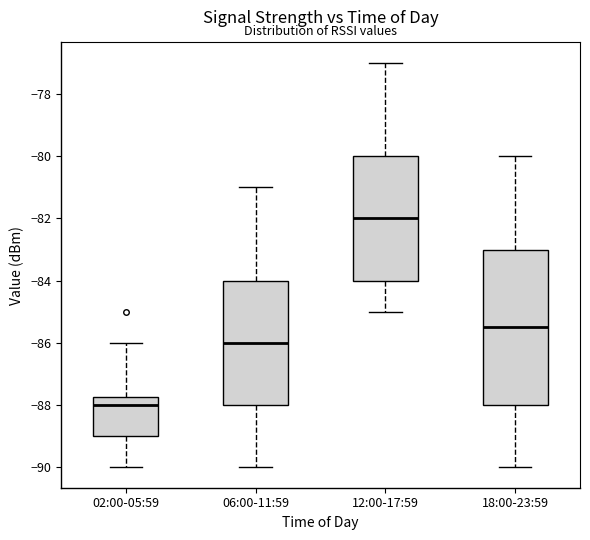

Where does the lower whisker of the box for 12:00-17:59 end on the y-axis? The values are not printed on the chart, so give them approximately, as read against the axis.

-85.0